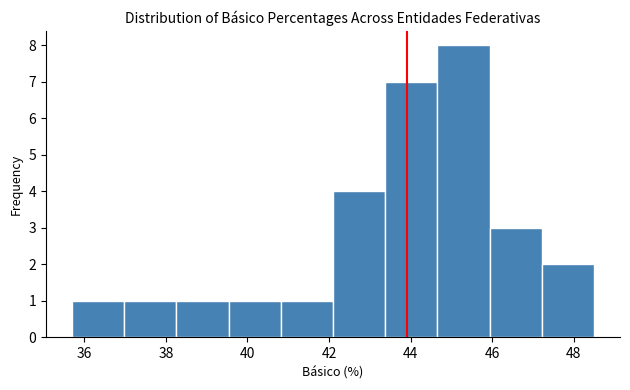

Reading left to right, transcribe this chart: for each bar, give the range it covers on the x-axis and its height. Neither the bar edges nor the heights are printed on the chart, so give them approximately, as read against the axes.

35.8 to 37.0: 1
37.0 to 38.2: 1
38.2 to 39.6: 1
39.6 to 40.8: 1
40.8 to 42.0: 1
42.0 to 43.4: 4
43.4 to 44.6: 7
44.6 to 46.0: 8
46.0 to 47.2: 3
47.2 to 48.4: 2